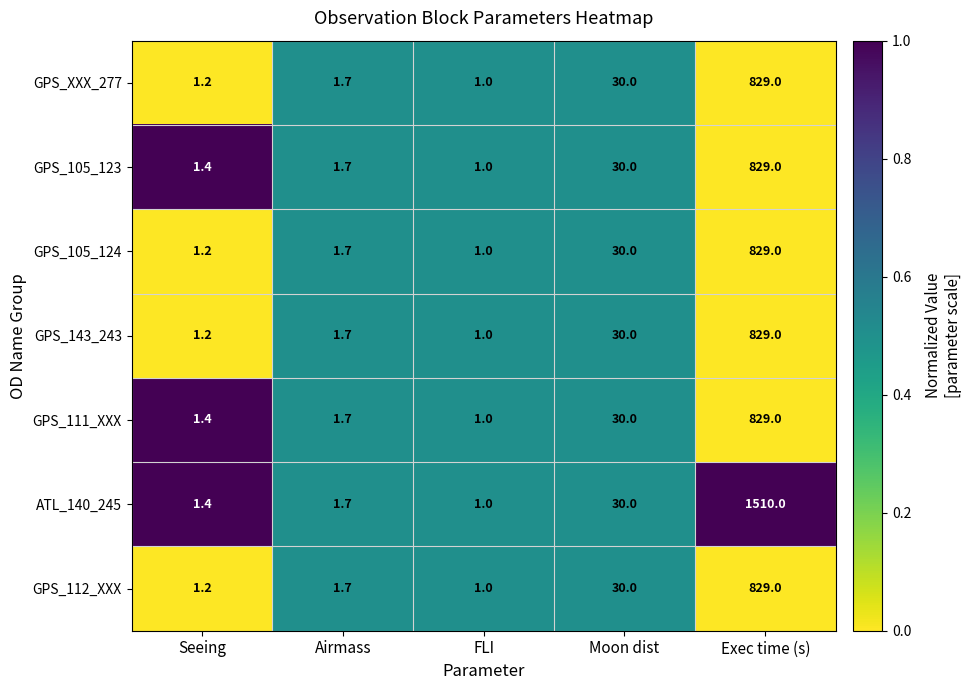

What is the difference between the second highest and second lowest values in the GPS_XXX_277 series?

28.8